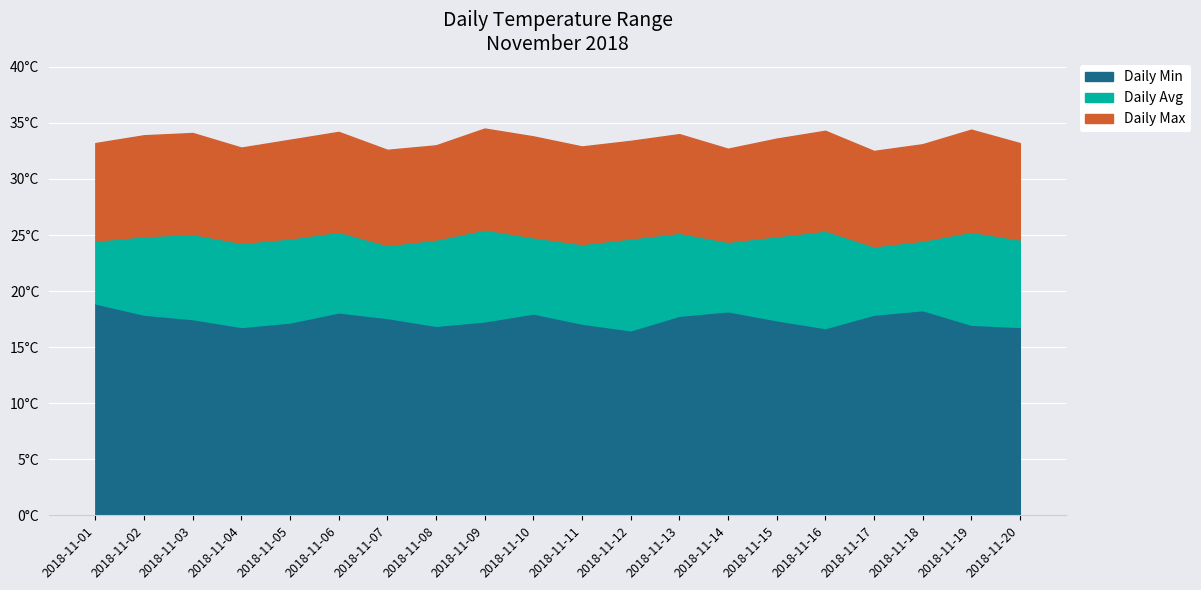

What is the total value across all series at 2018-11-19?

76.7